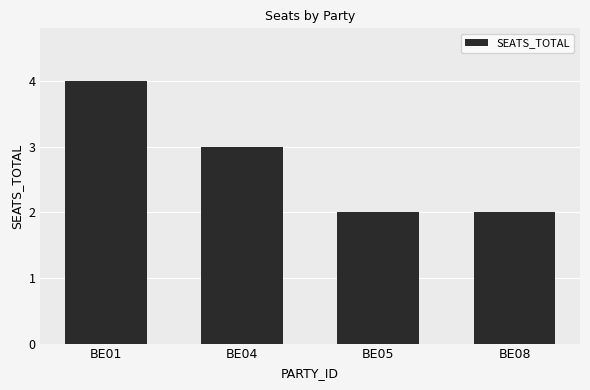

Reading left to right, extract all data points from this chart.

BE01=4	BE04=3	BE05=2	BE08=2